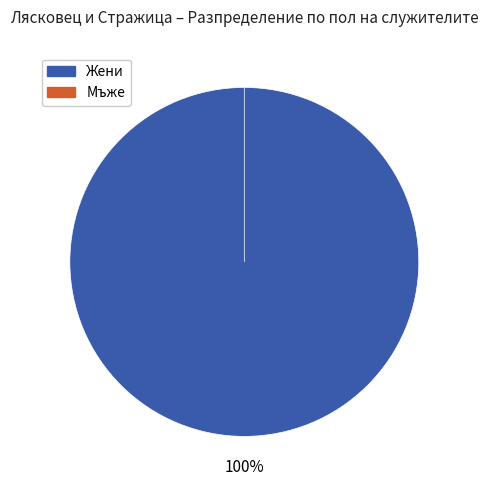

Which series changed the most between Лясковец и Стражица and 11?

Жени